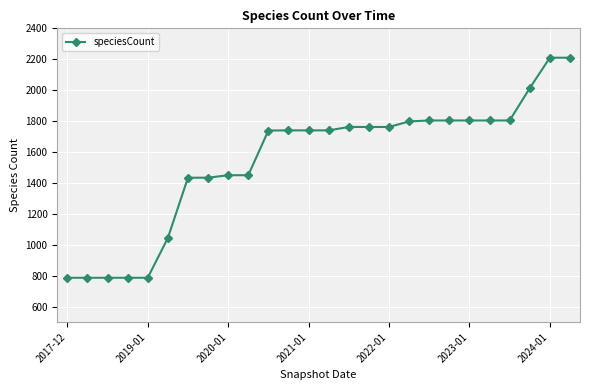

What is the value of the 2nd point from the left?

787